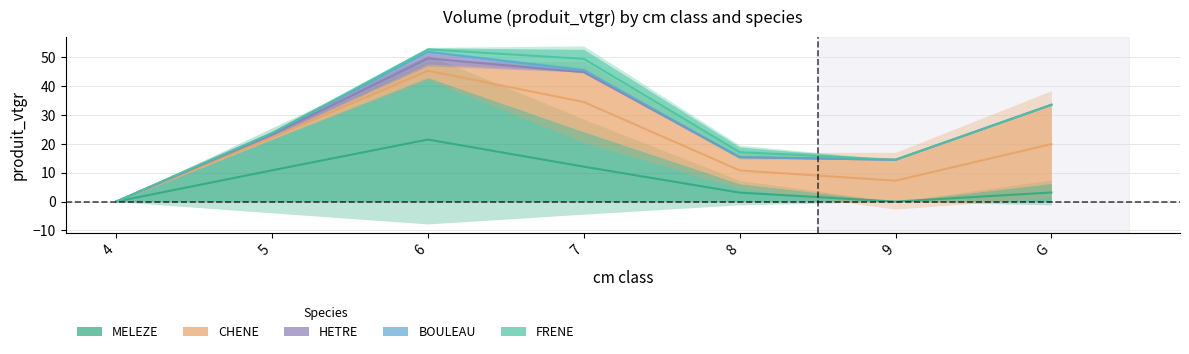

Reading left to right, list all the values displayed in this chart.

MELEZE: 0.0	21.7	43.0	24.2	6.2	0.0	6.3
CHENE: 0.0	1.1	4.7	20.6	9.2	14.5	27.2
HETRE: 0.0	0.9	3.9	0.0	0.0	0.0	0.0
BOULEAU: 0.0	0.0	0.7	1.3	0.0	0.0	0.0
FRENE: 0.0	0.0	1.0	6.6	3.5	0.0	0.0